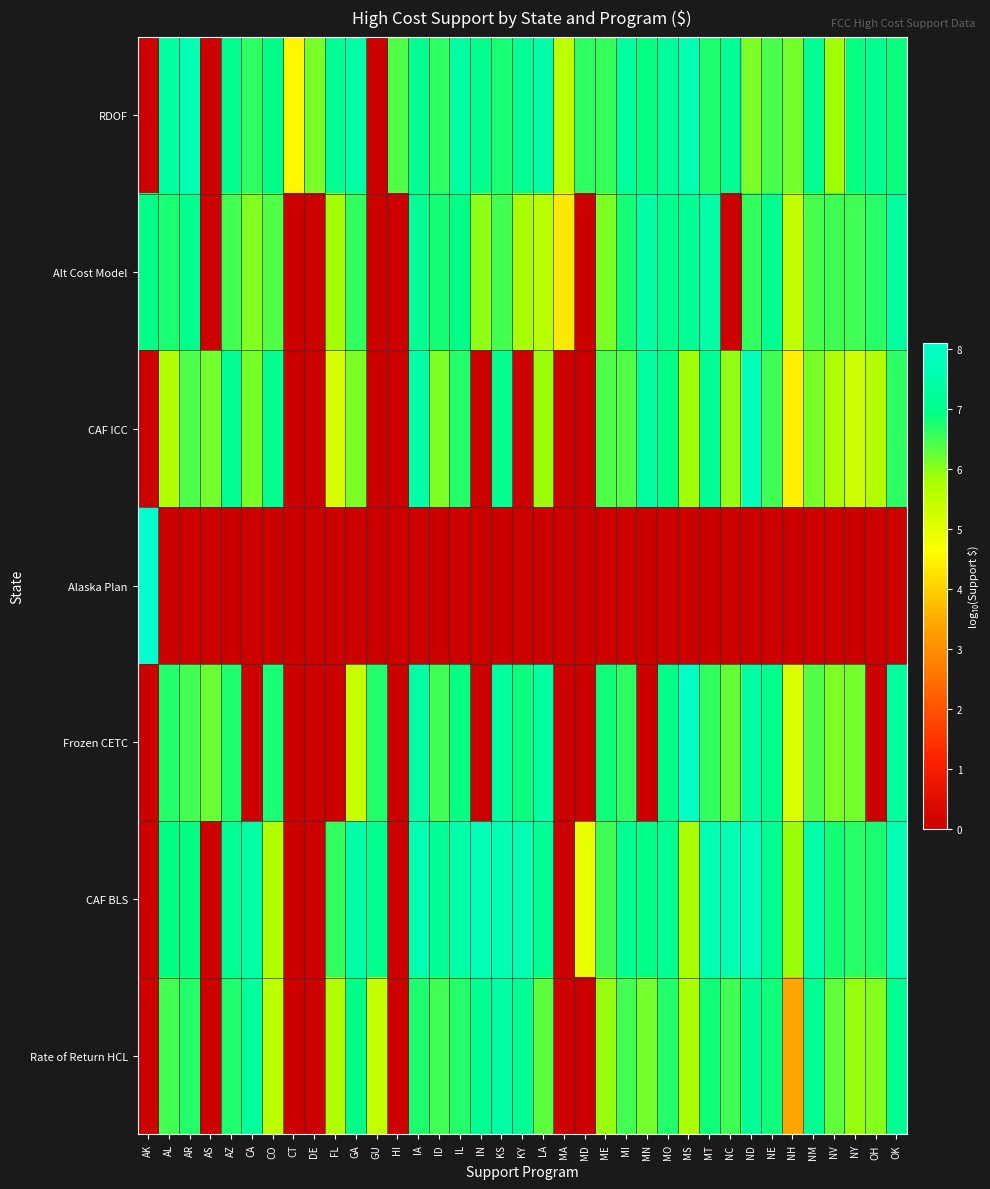

Between GA and AL, which is larger?

GA